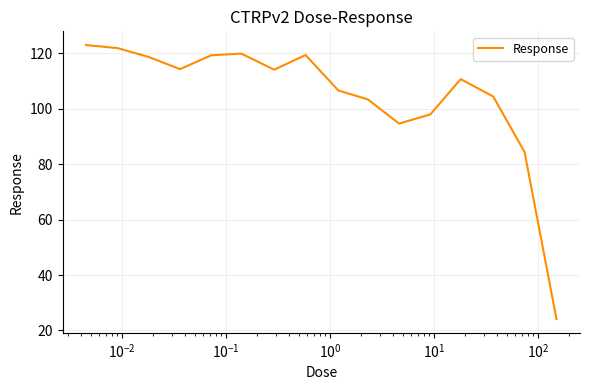

What is the minimum value shown in the chart?

24.1